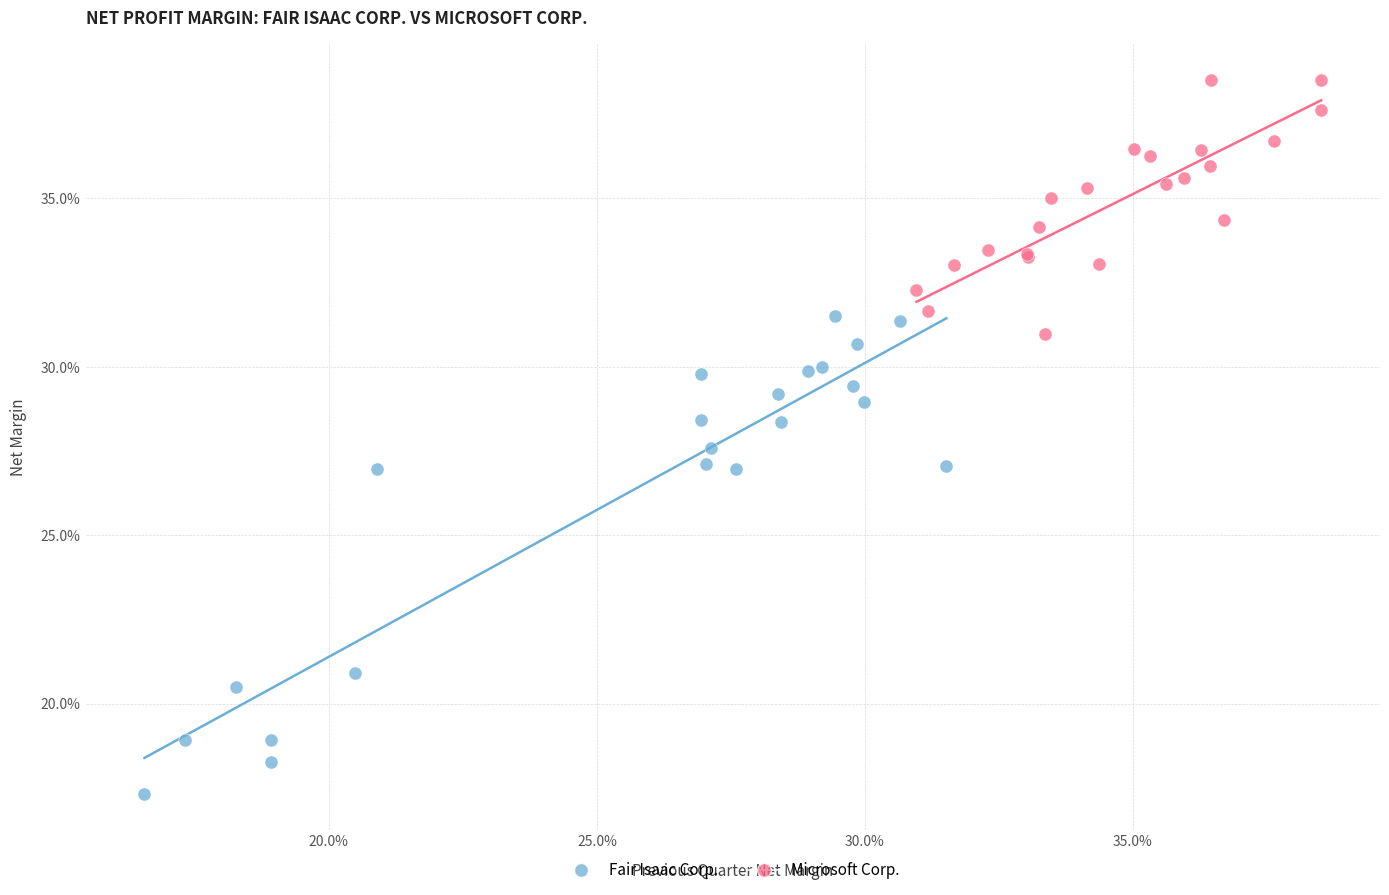

Which series contains the highest Y value?

Microsoft Corp.